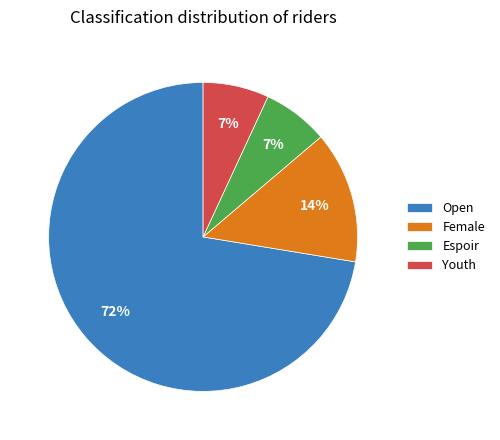

To the nearest percent, what percentage of the pie is Female?

14%